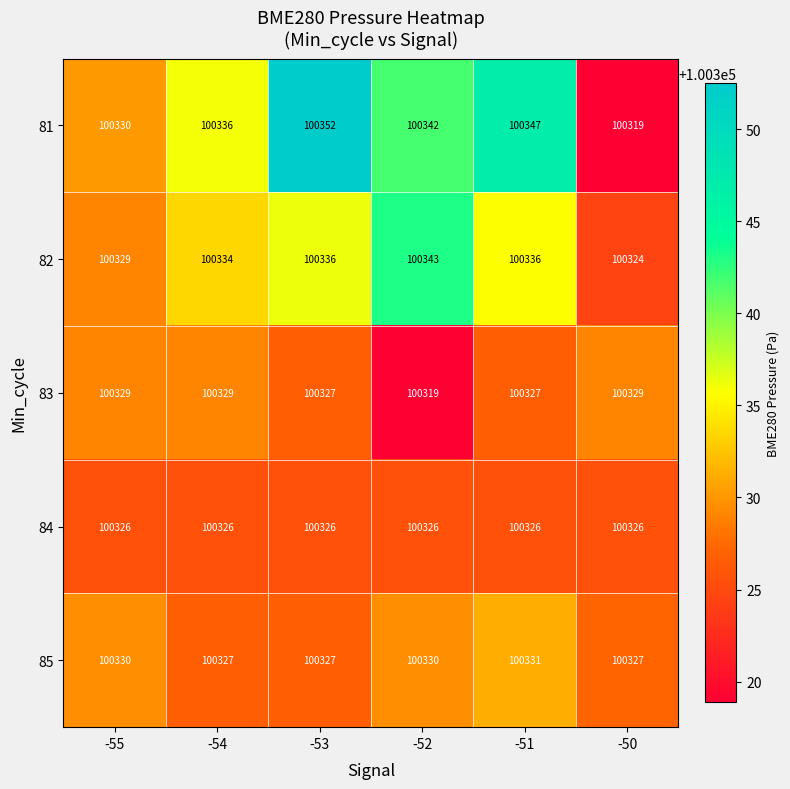

Reading left to right, transcribe all the data shown in this chart.

81: -55=100330	-54=100336	-53=100352	-52=100342	-51=100347	-50=100319
82: -55=100329	-54=100334	-53=100336	-52=100343	-51=100336	-50=100324
83: -55=100329	-54=100329	-53=100327	-52=100319	-51=100327	-50=100329
84: -55=100326	-54=100326	-53=100326	-52=100326	-51=100326	-50=100326
85: -55=100330	-54=100327	-53=100327	-52=100330	-51=100331	-50=100327